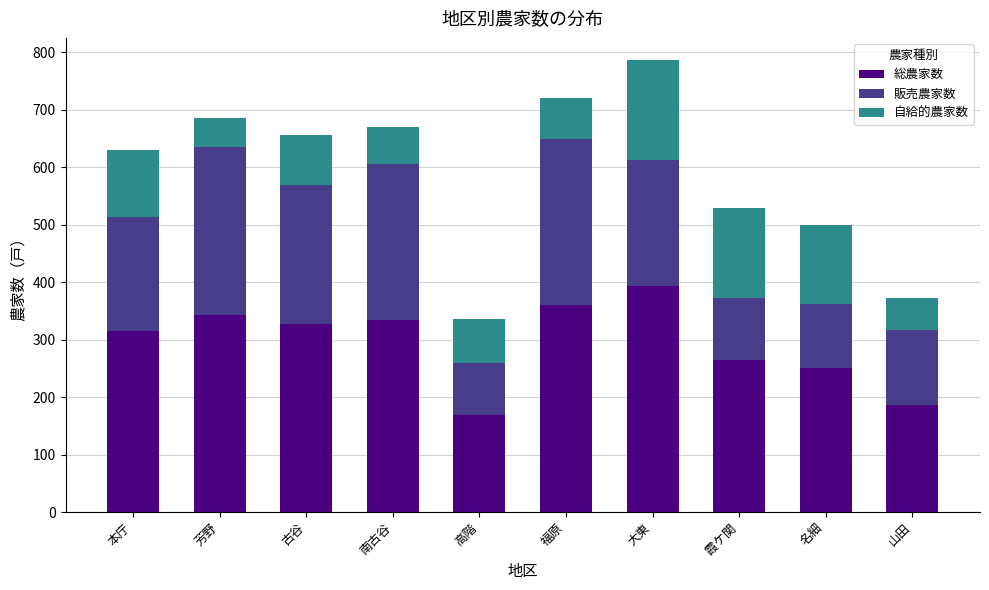

What value does the 総農家数 series have at 山田?

186